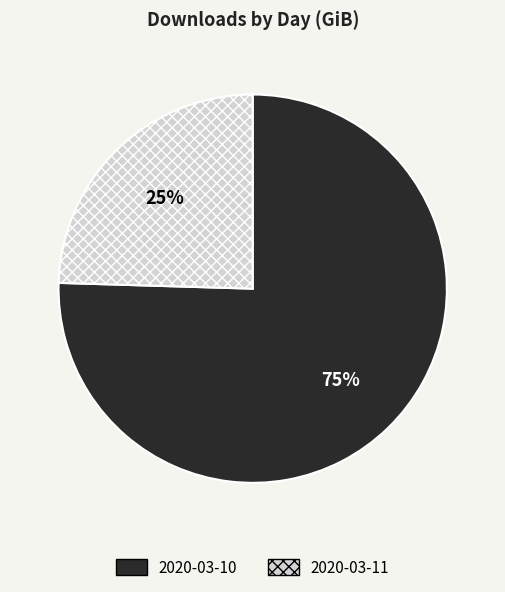

What is the ratio of the value at 2020-03-11 to the value at 2020-03-10?

0.3